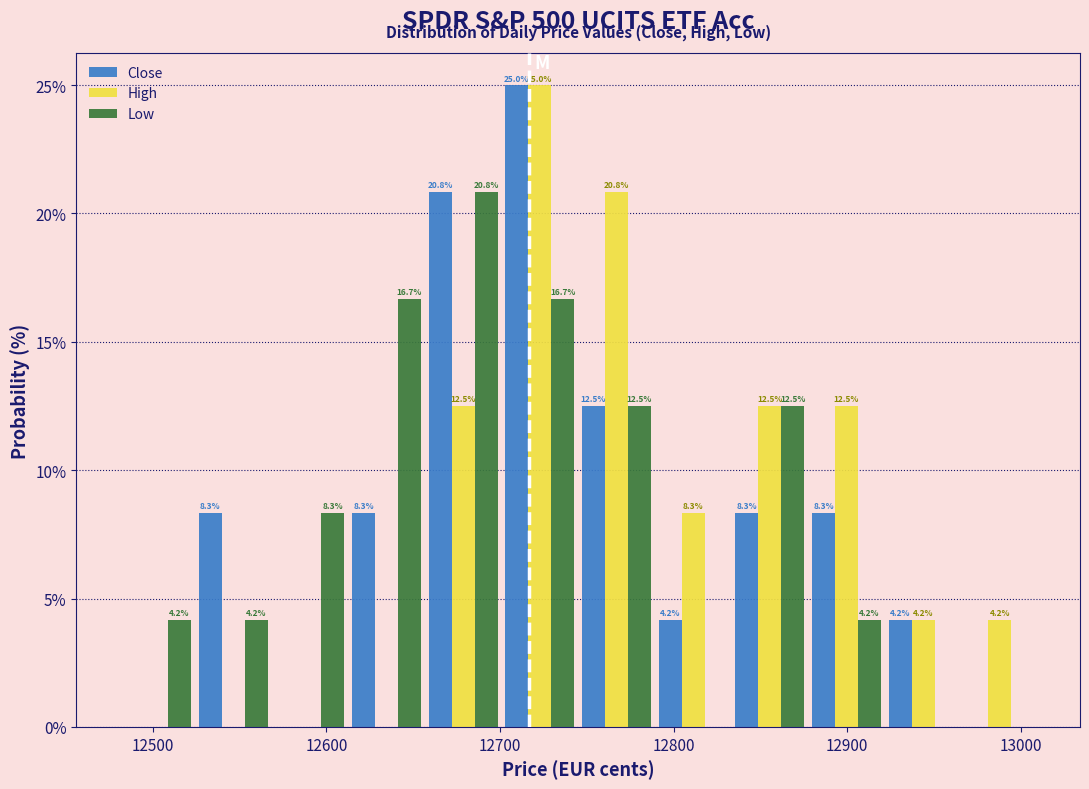

In the High series, which range on the x-axis has the tallest bar?

12700 to 12750